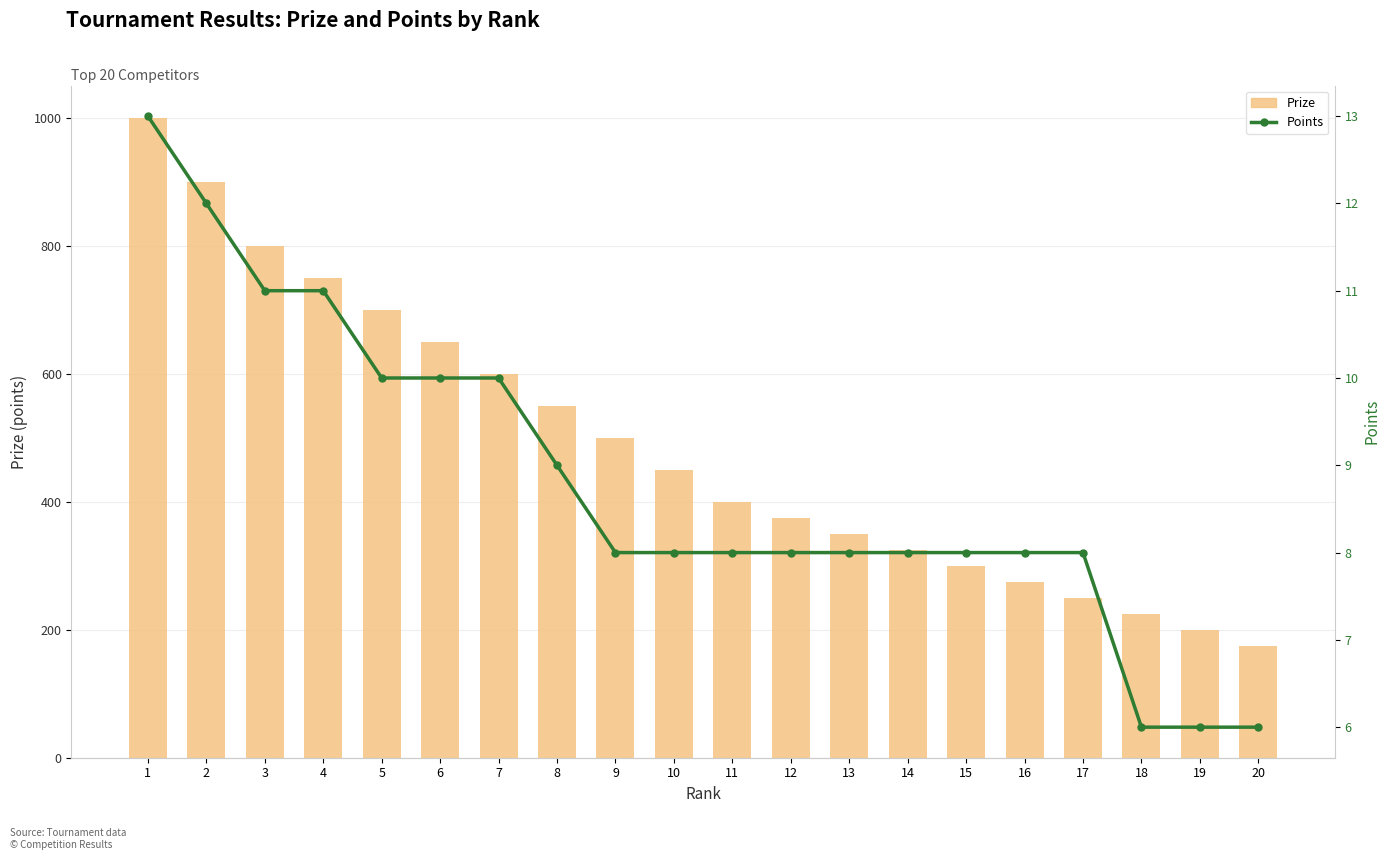

Reading left to right, extract all data points from this chart.

Prize: 1000	900	800	750	700	650	600	550	500	450	400	375	350	325	300	275	250	225	200	175
Points: 13	12	11	11	10	10	10	9	8	8	8	8	8	8	8	8	8	6	6	6